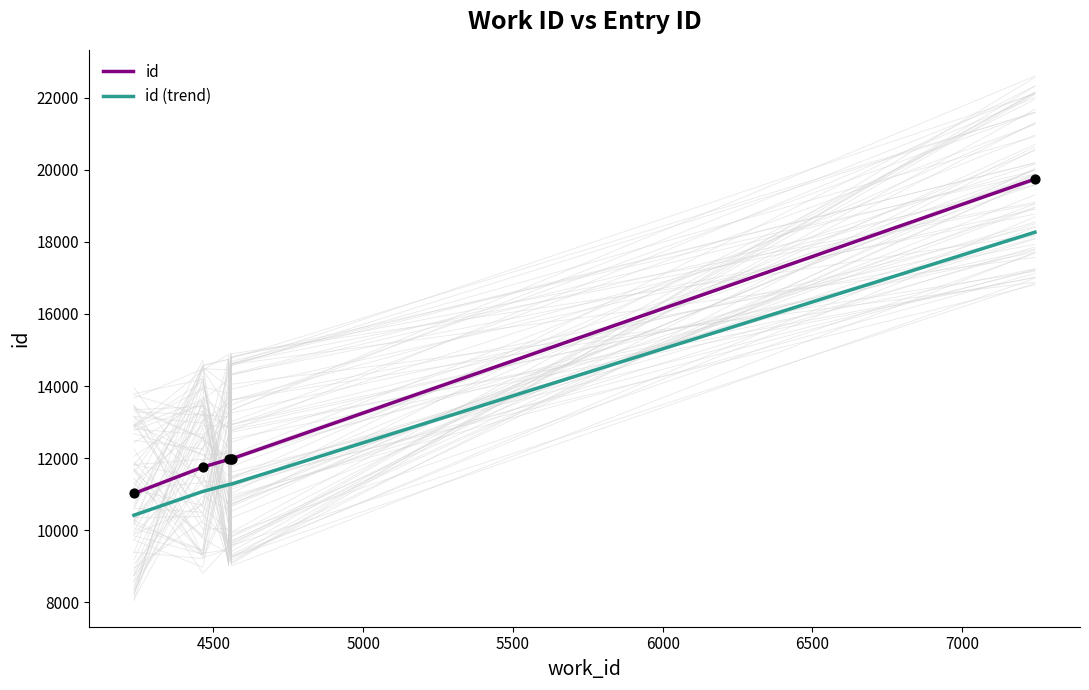

At how many categories does at least one series exceed 12547?

1